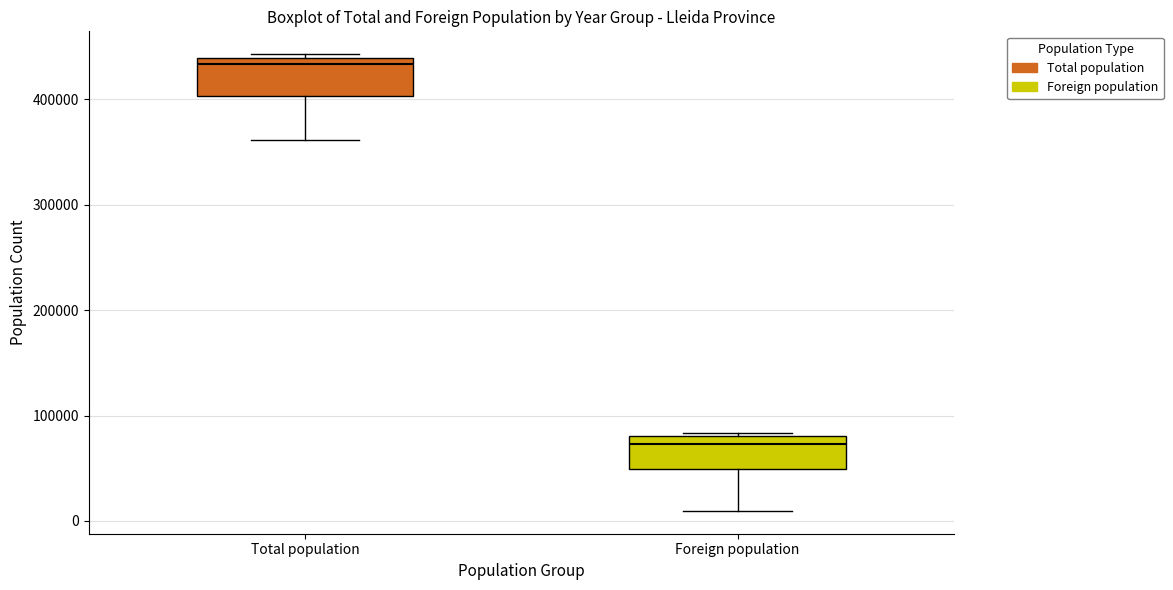

Reading left to right, transcribe this box plot: for each box, give where its median line is, the range the box spans, and where its two whiskers end, as read against the y-axis. The values are not printed on the chart, so give them approximately, as read against the axis.

Total population: median 430000, box 400000 to 440000, whiskers 360000 to 440000 (just above the box's upper edge)
Foreign population: median 70000, box 50000 to 80000, whiskers 10000 to 80000 (just above the box's upper edge)